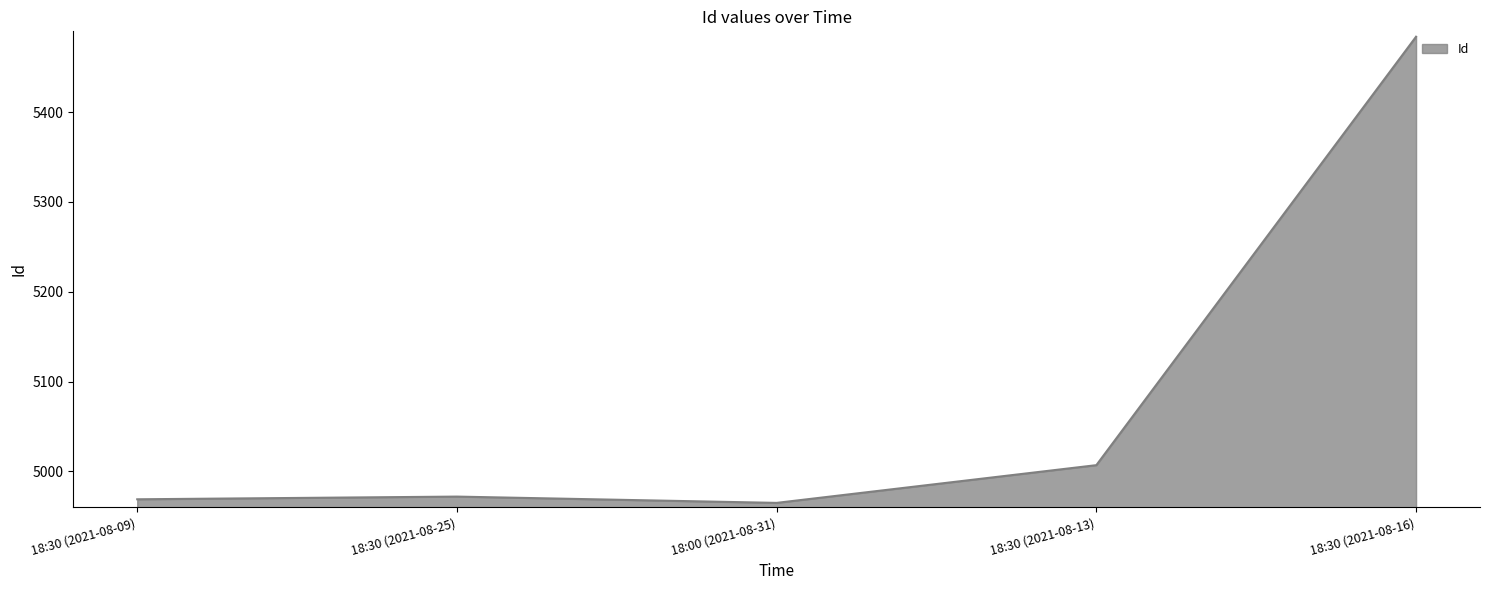

Which has a higher value, 18:30 (2021-08-25) or 18:30 (2021-08-13)?

18:30 (2021-08-13)